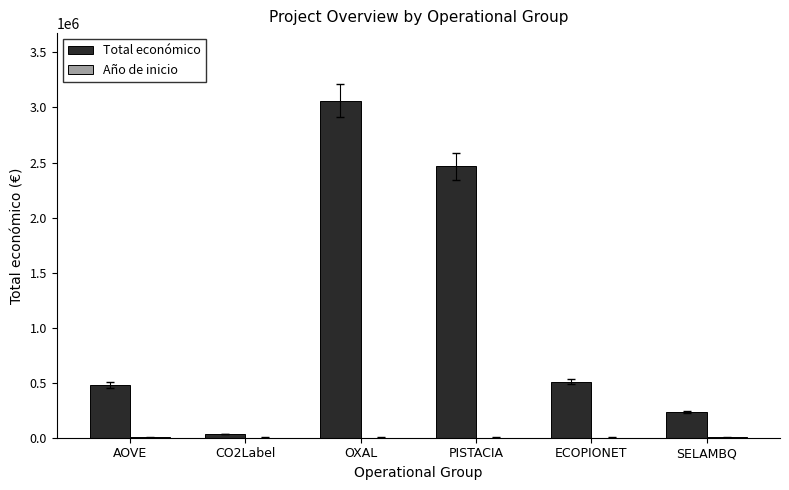

What is the sum of all Total económico values?

6781013